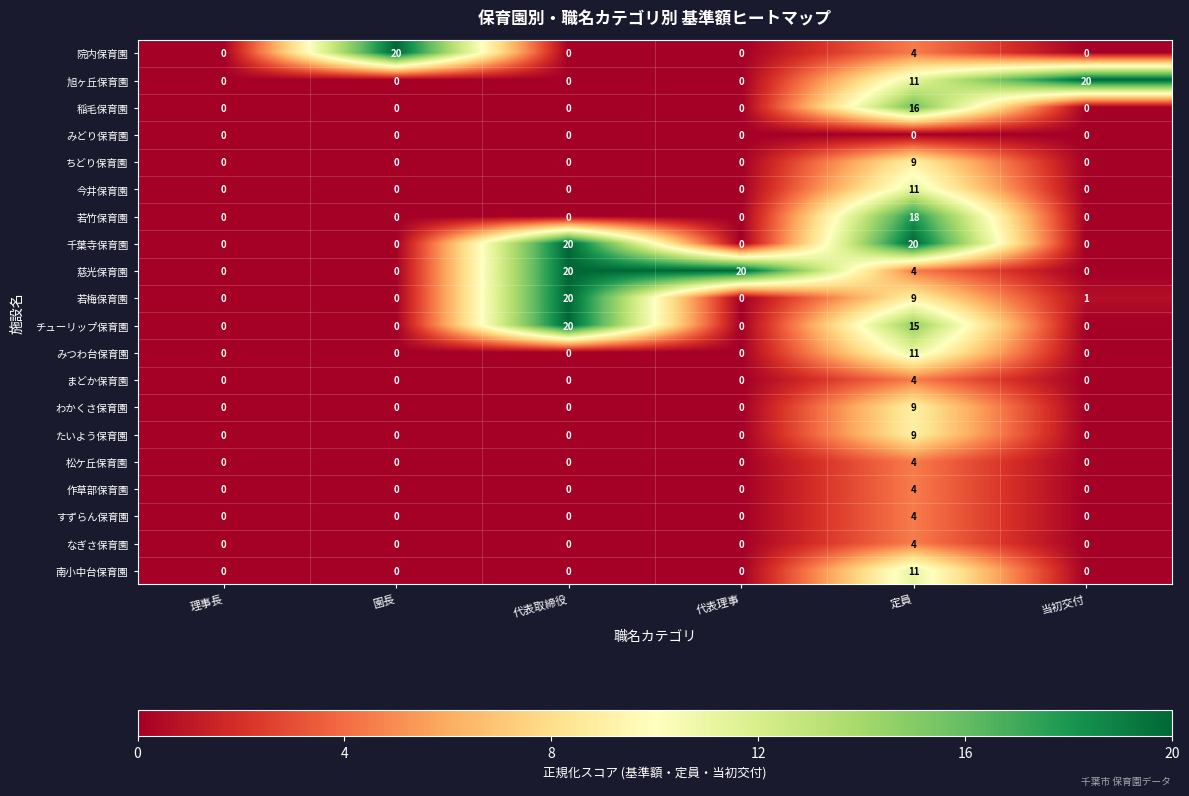

At which label does 旭ヶ丘保育園 reach its peak?

当初交付